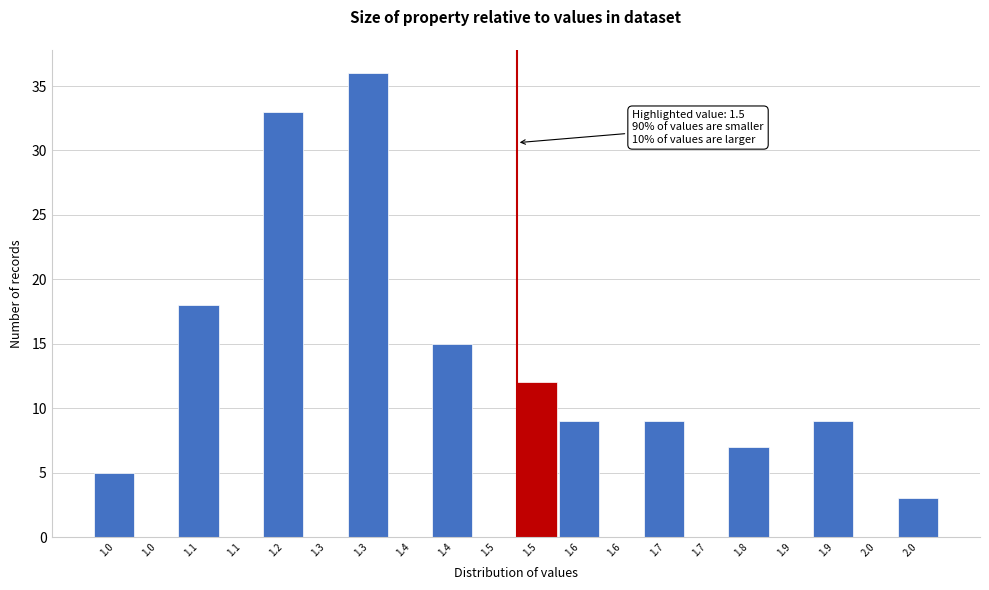

Are the bars horizontal?

No